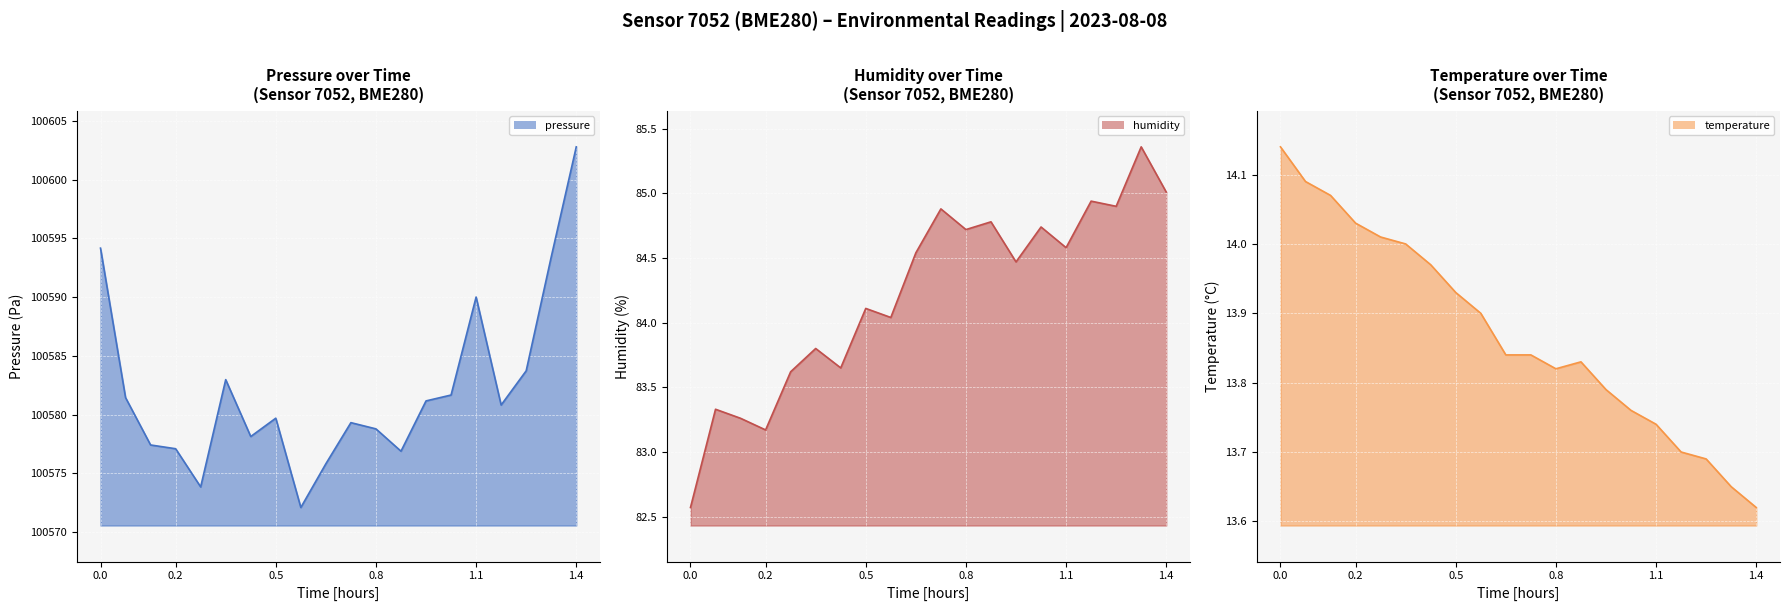

What is the value of the humidity (line) point at the 1st from the left?

82.6